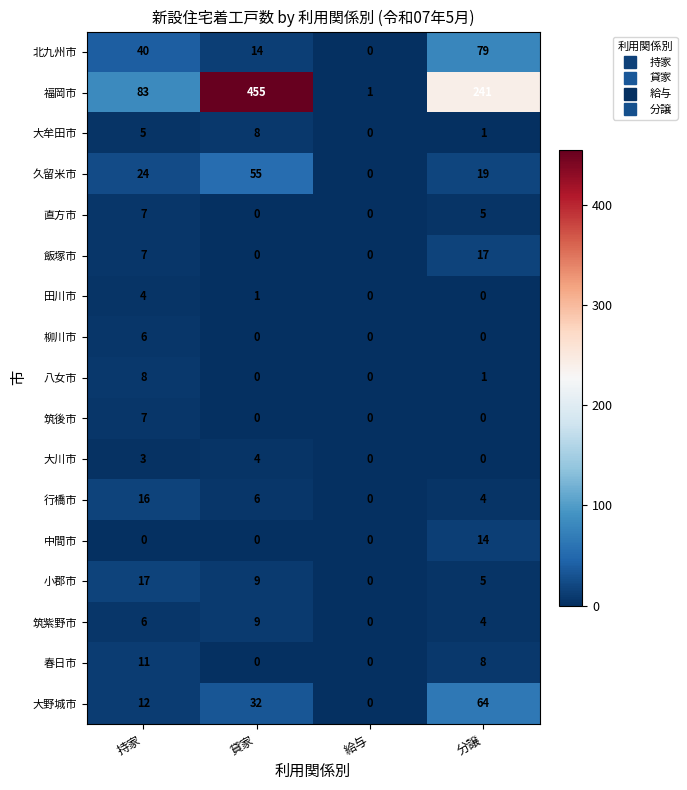

What is the maximum value shown in the chart?

455